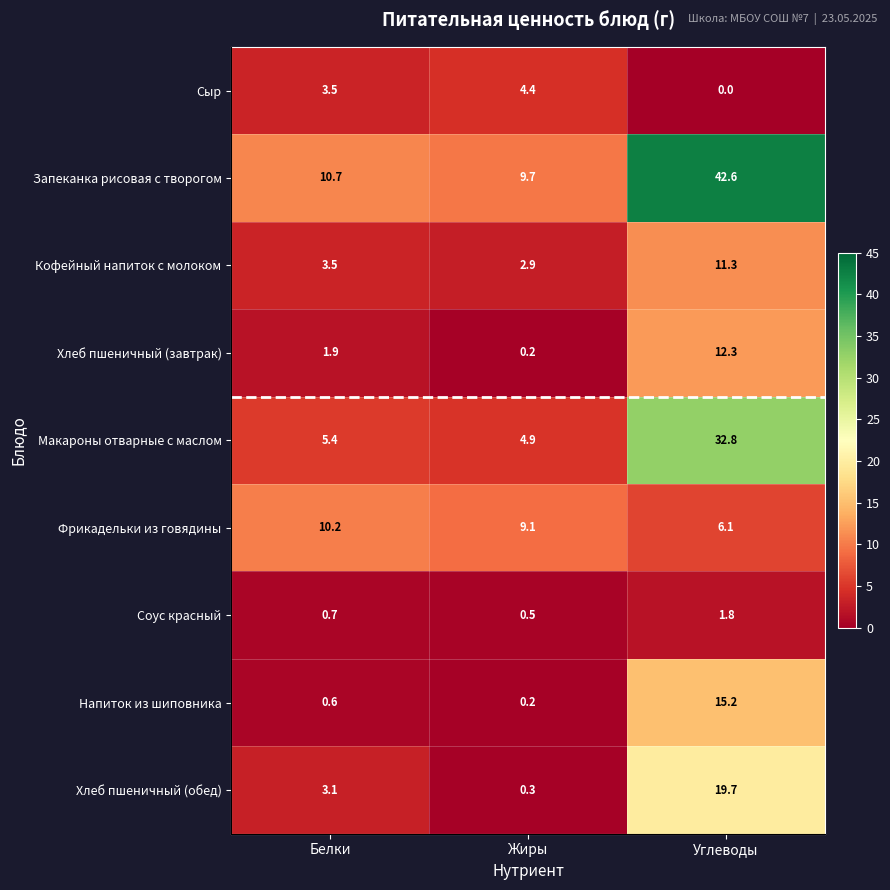

What is the highest value of the Соус красный series?

1.8